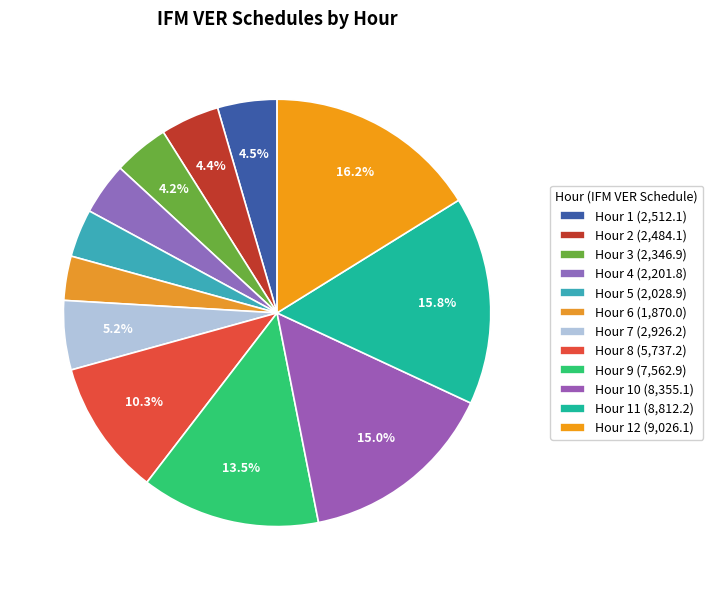

Count the number of slices in the pie.

12